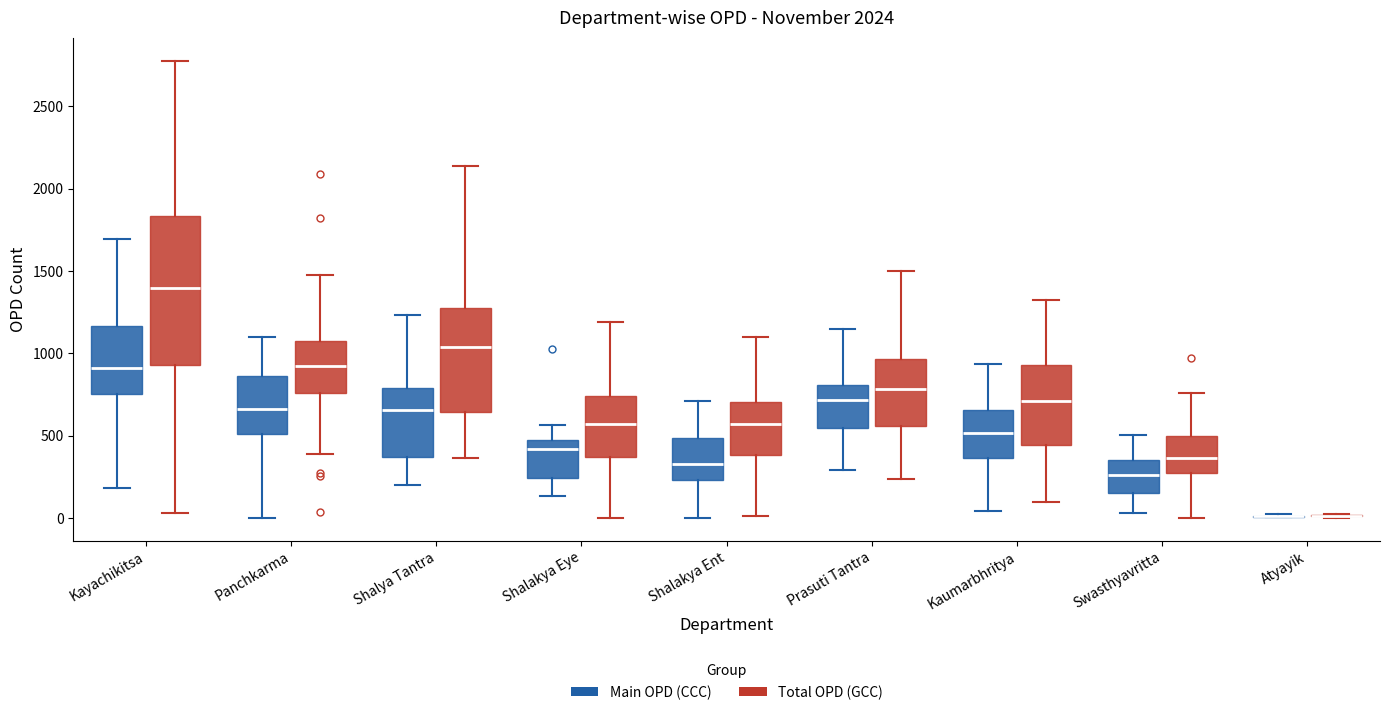

Reading left to right, read every box against the y-axis: the position of its median line, the range the box covers, and the ends of its whiskers. The values are not printed on the chart, so give them approximately, as read against the axis.

Kayachikitsa (Main OPD (CCC)): median 900, box 750 to 1150, whiskers 200 to 1700
Kayachikitsa (Total OPD (GCC)): median 1400, box 950 to 1850, whiskers 50 to 2800
Panchkarma (Main OPD (CCC)): median 650, box 500 to 850, whiskers 0 to 1100
Panchkarma (Total OPD (GCC)): median 900, box 750 to 1050, whiskers 400 to 1450
Shalya Tantra (Main OPD (CCC)): median 650, box 350 to 800, whiskers 200 to 1250
Shalya Tantra (Total OPD (GCC)): median 1050, box 650 to 1250, whiskers 350 to 2150
Shalakya Eye (Main OPD (CCC)): median 400, box 250 to 450, whiskers 150 to 550
Shalakya Eye (Total OPD (GCC)): median 550, box 350 to 750, whiskers 0 to 1200
Shalakya Ent (Main OPD (CCC)): median 300, box 250 to 500, whiskers 0 to 700
Shalakya Ent (Total OPD (GCC)): median 550, box 400 to 700, whiskers 0 to 1100
Prasuti Tantra (Main OPD (CCC)): median 700, box 550 to 800, whiskers 300 to 1150
Prasuti Tantra (Total OPD (GCC)): median 800, box 550 to 950, whiskers 250 to 1500
Kaumarbhritya (Main OPD (CCC)): median 500, box 350 to 650, whiskers 50 to 950
Kaumarbhritya (Total OPD (GCC)): median 700, box 450 to 950, whiskers 100 to 1300
Swasthyavritta (Main OPD (CCC)): median 250, box 150 to 350, whiskers 50 to 500
Swasthyavritta (Total OPD (GCC)): median 350, box 250 to 500, whiskers 0 to 750
Atyayik (Main OPD (CCC)): box collapsed to a line at 0, whiskers 0 to 0
Atyayik (Total OPD (GCC)): box collapsed to a line at 0, whiskers 0 to 50